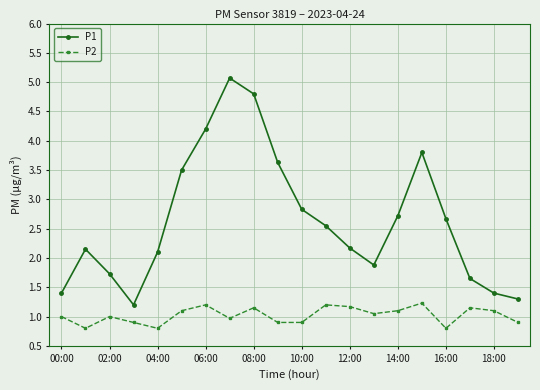

What are all the series names shown in the legend?

P1, P2